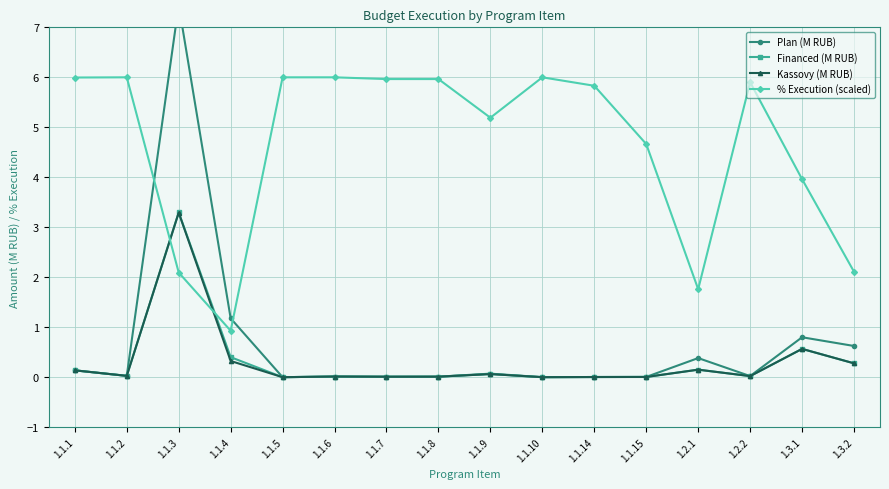

The value of Kassovy (M RUB) at 1.1.14 is 0.0. True or false?

True